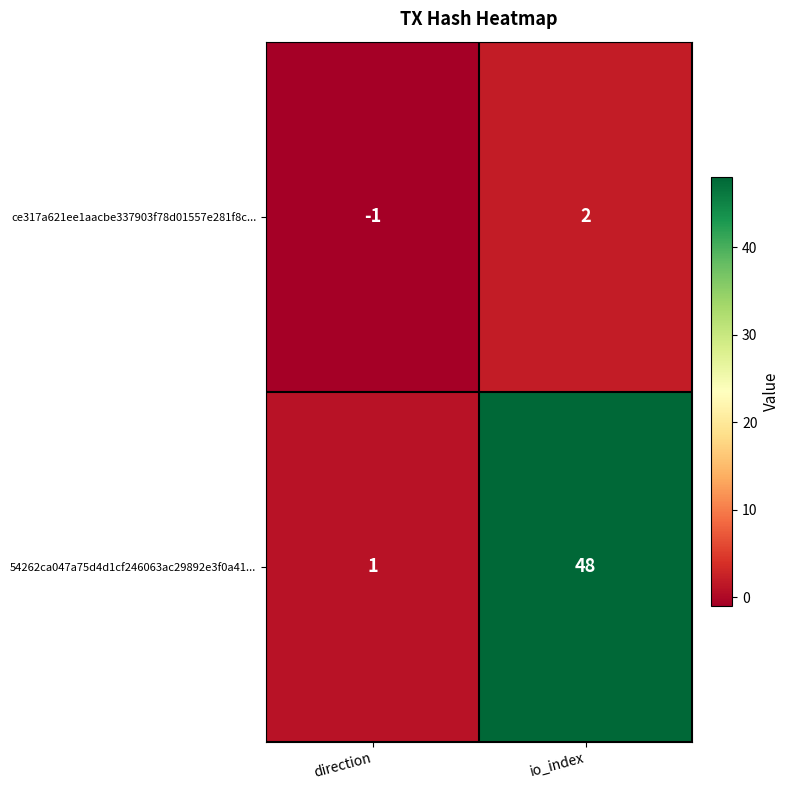

At which label is ce317a621ee1aacbe337903f78d01557e281f8c... closest to 0?

direction